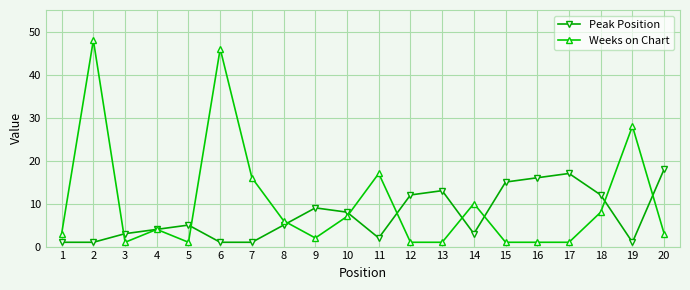

Is this an area chart (filled region under the line)?

No